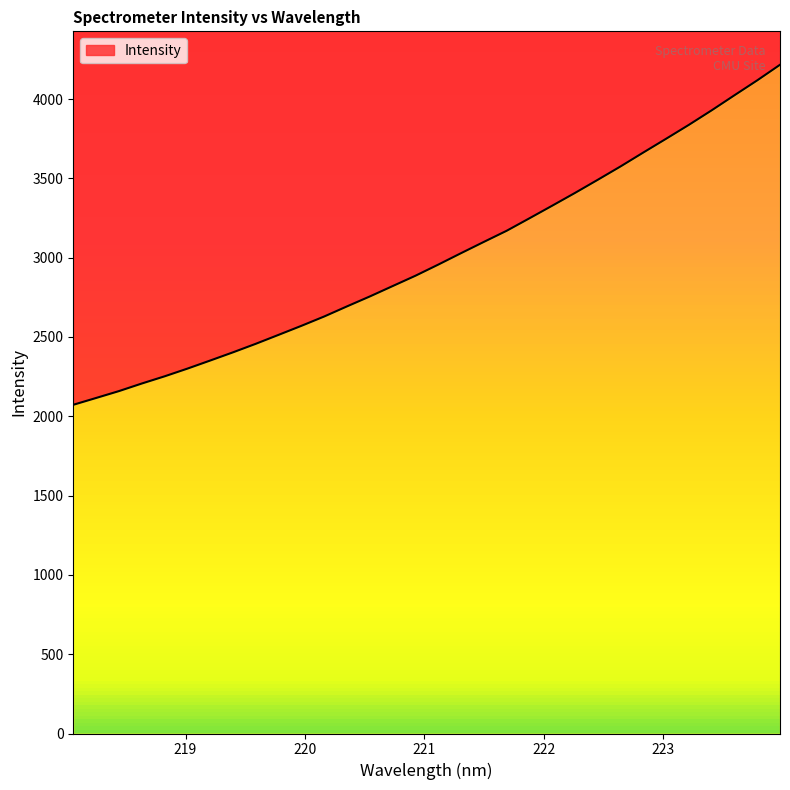

Is it true that the value at 219.3979 is 4027.6?

False